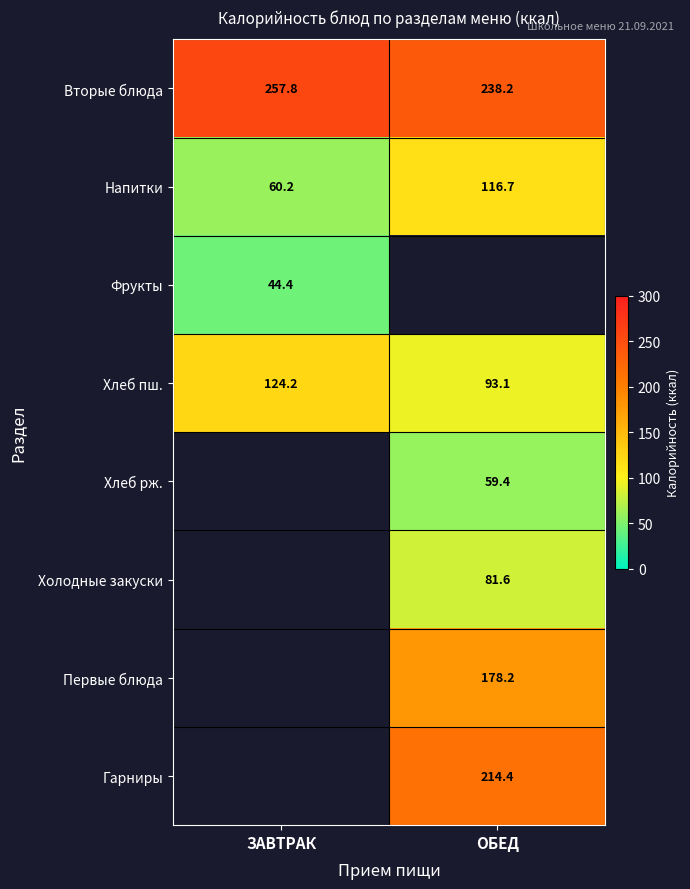

Which label corresponds to the largest value in the chart?

ЗАВТРАК